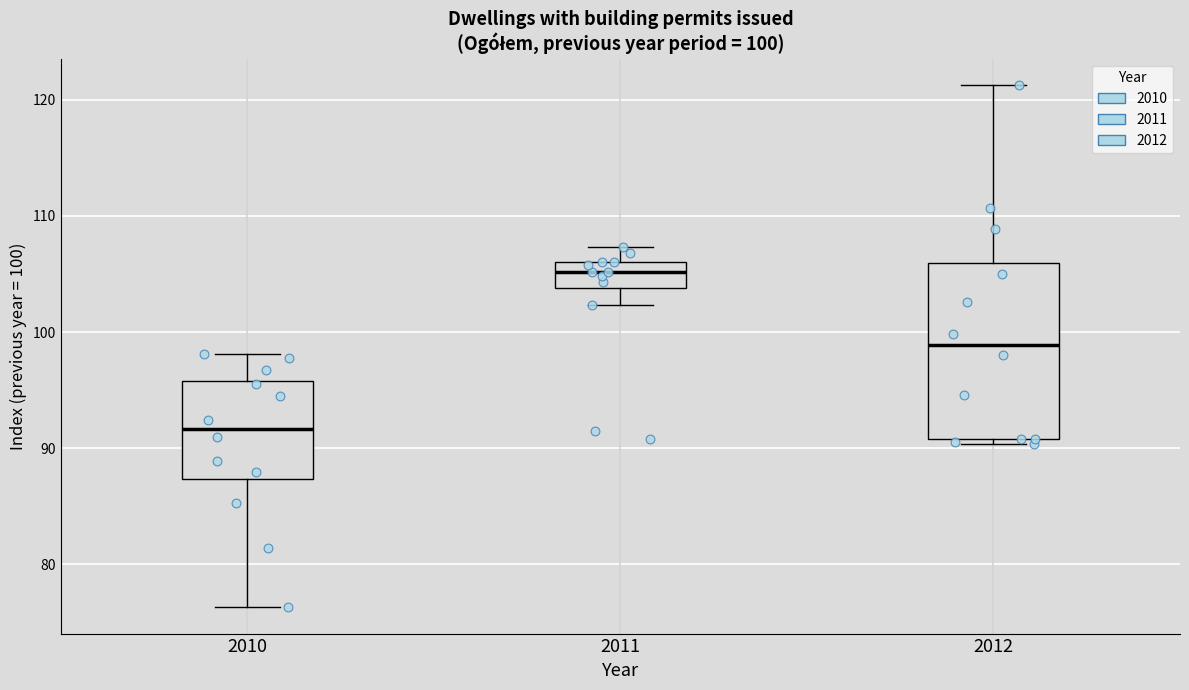

Which box has the highest median line?

2011